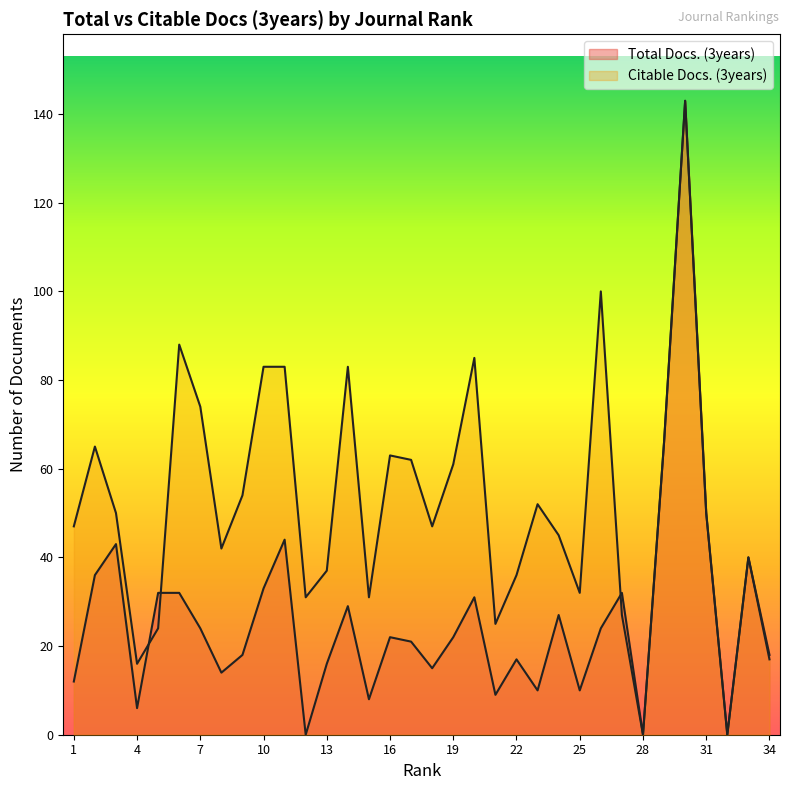

What are all the series names shown in the legend?

Total Docs. (3years), Citable Docs. (3years)